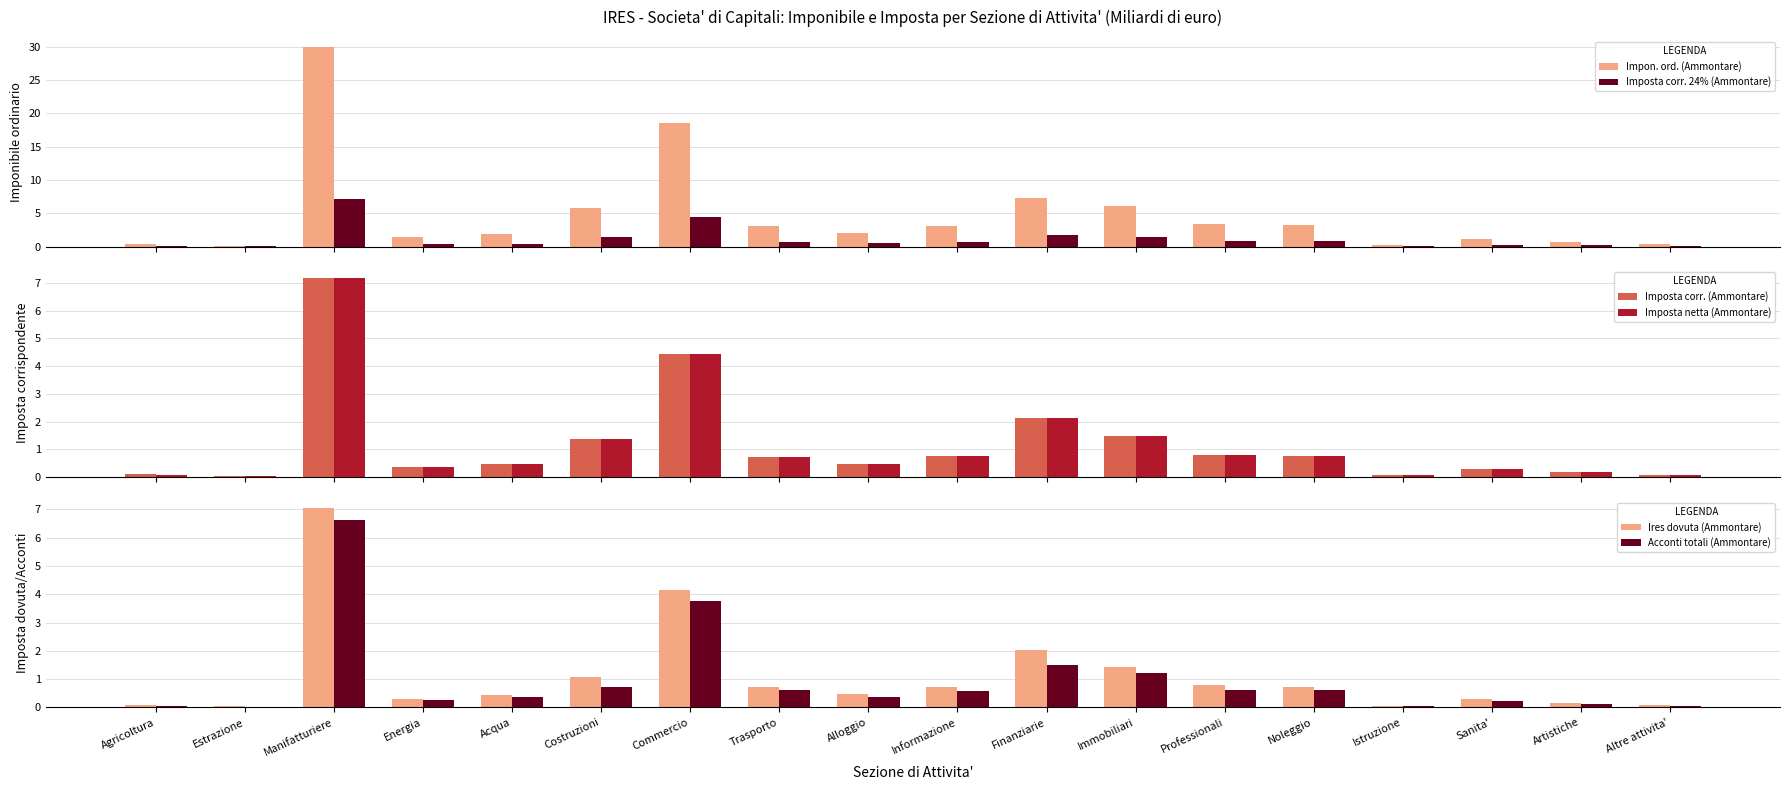

What is the greatest value displayed?

29.9